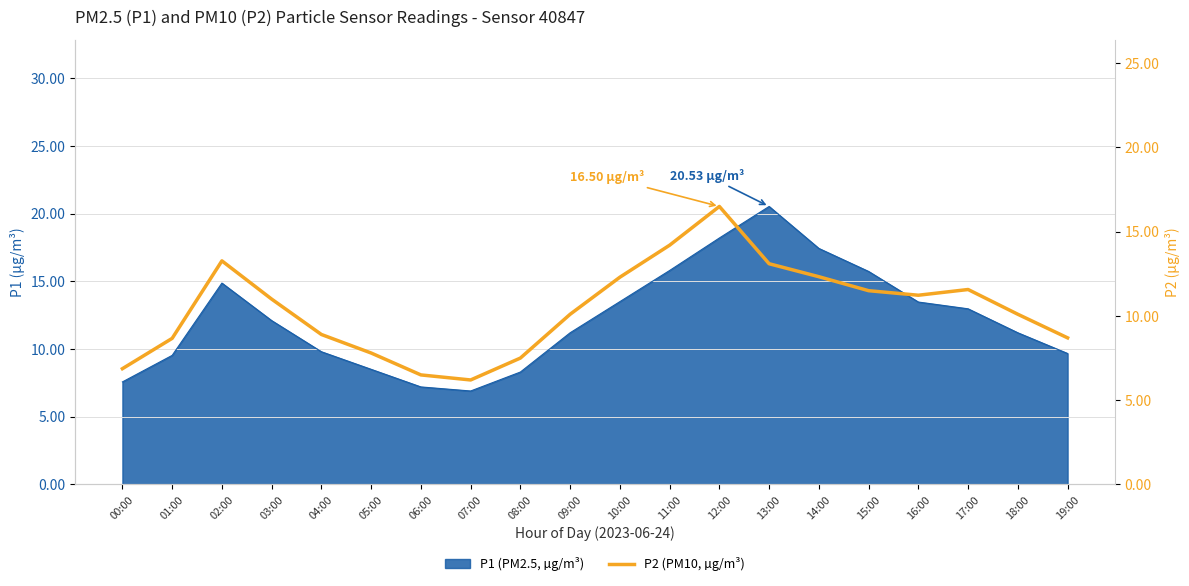

Approximately how many times larger is the value at 01:00 compared to 04:00?

1.0